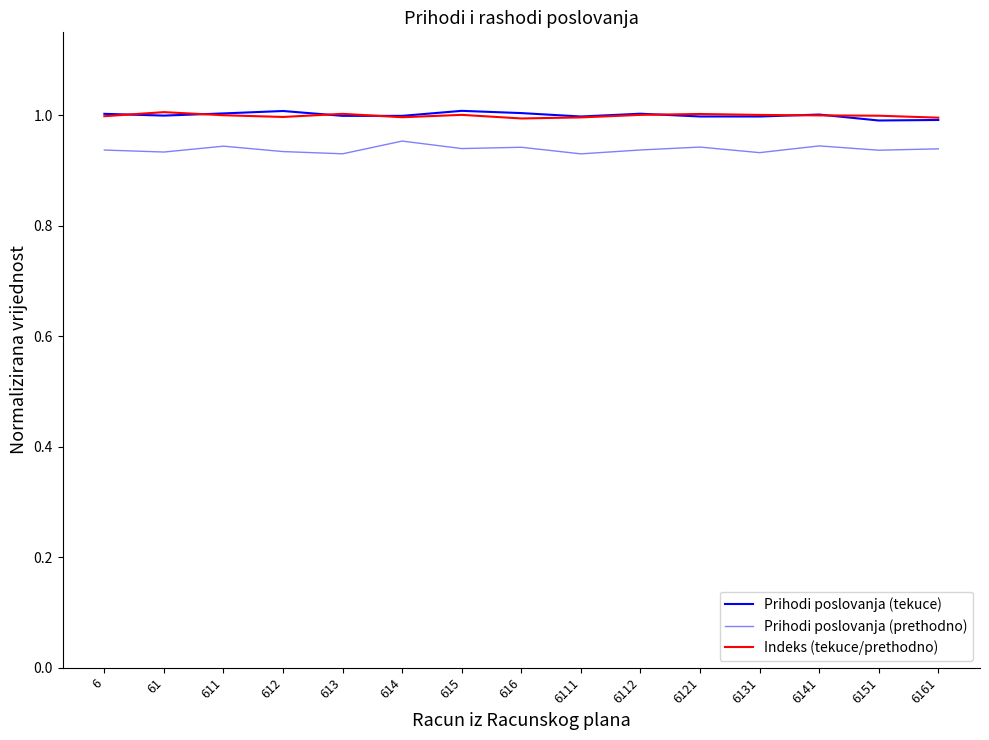

Is this an area chart (filled region under the line)?

No